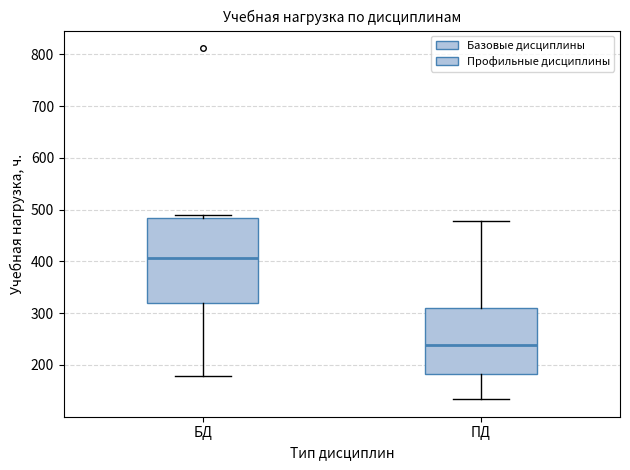

Reading left to right, read every box against the y-axis: the position of its median line, the range the box covers, and the ends of its whiskers. The values are not printed on the chart, so give them approximately, as read against the axis.

БД: median 410, box 320 to 480, whiskers 180 to 490
ПД: median 240, box 180 to 310, whiskers 130 to 480